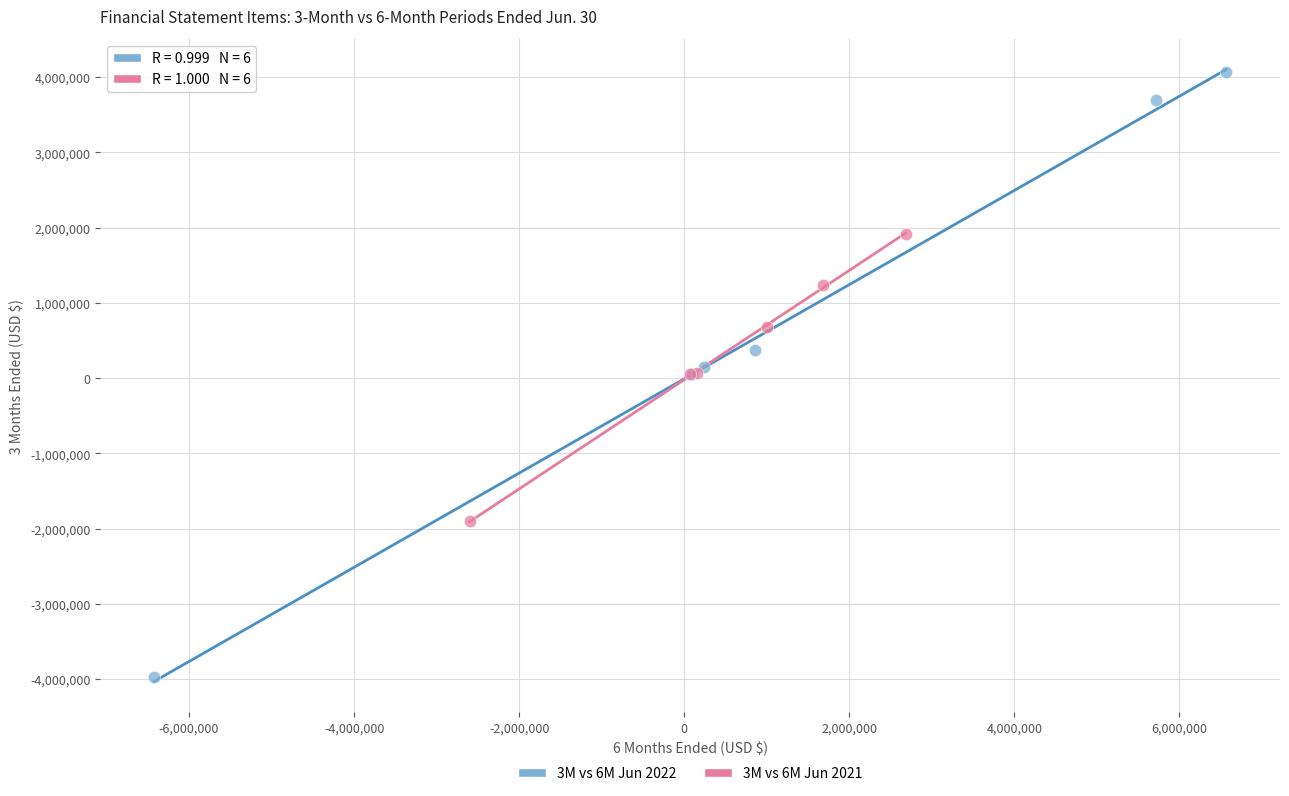

Which series contains the highest Y value?

3M vs 6M Jun 2022